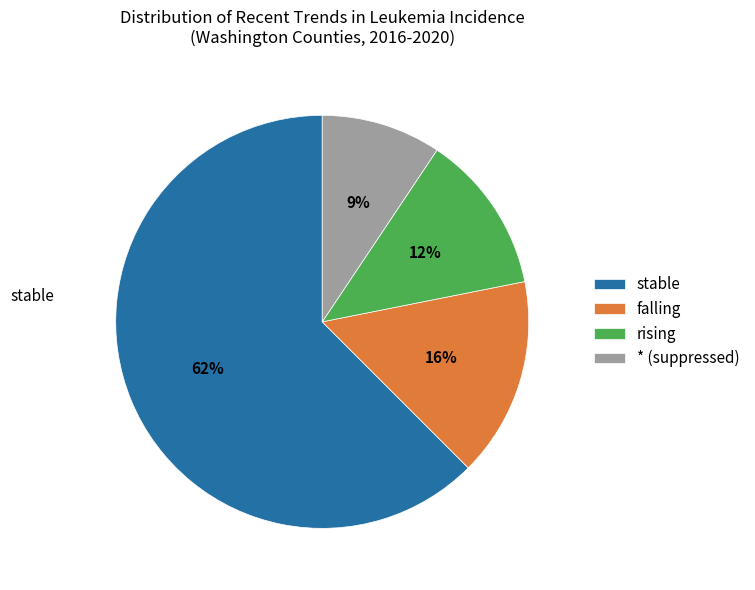

Is the sum of stable and falling greater than half?

Yes